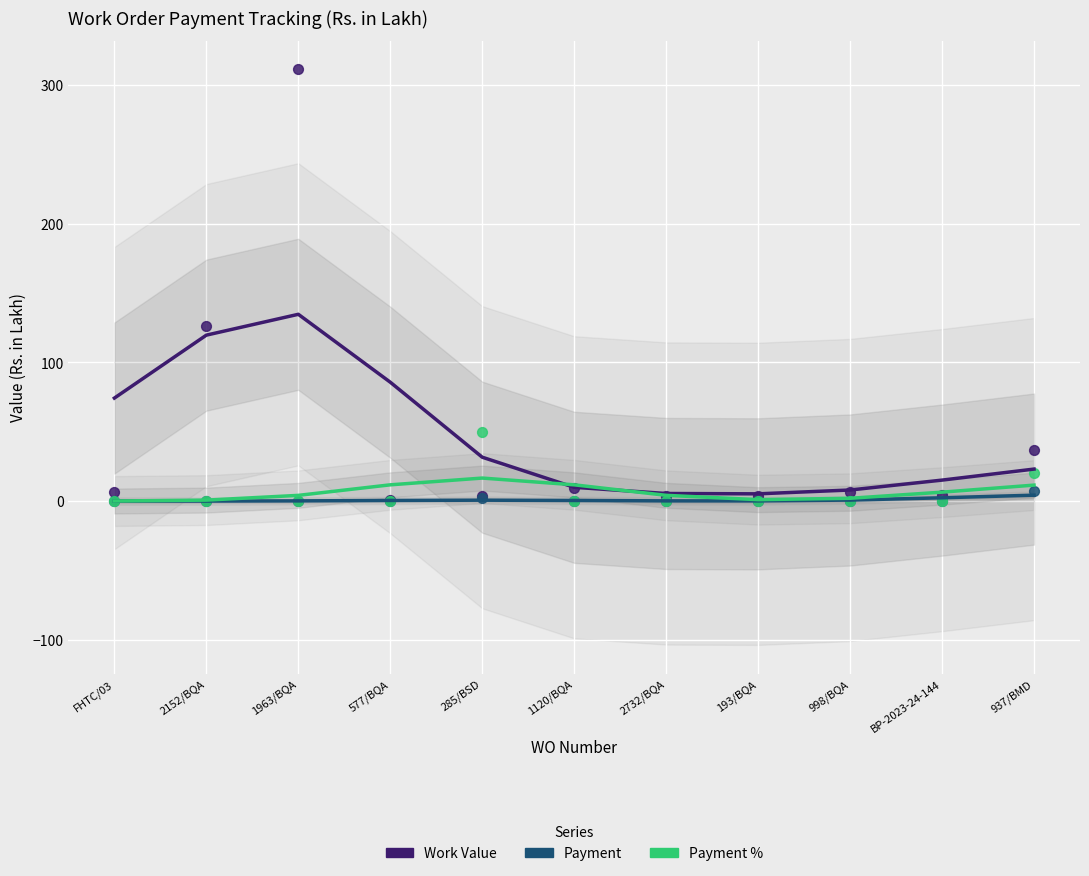

What are all the series names shown in the legend?

Work Value, Payment, Payment %